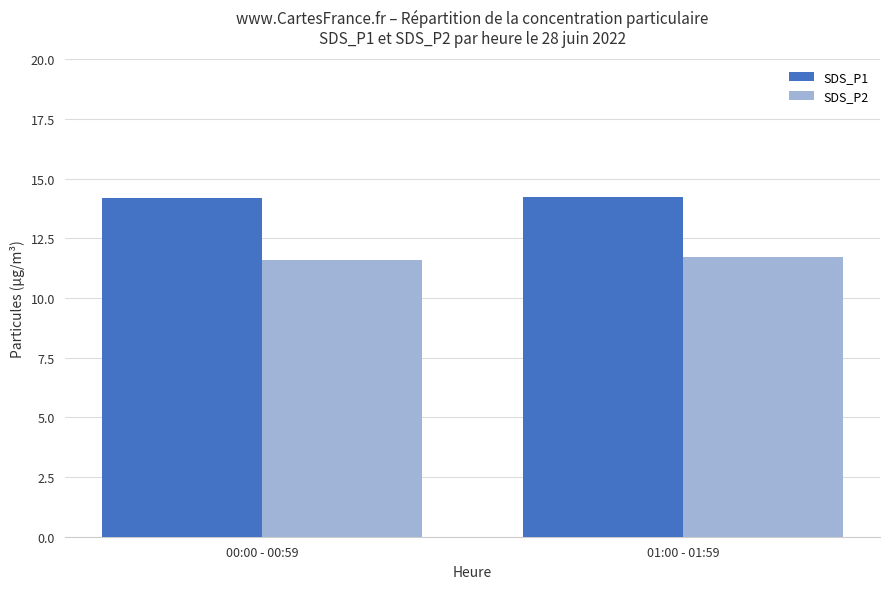

What is the total value across all series at 00:00 - 00:59?

25.8